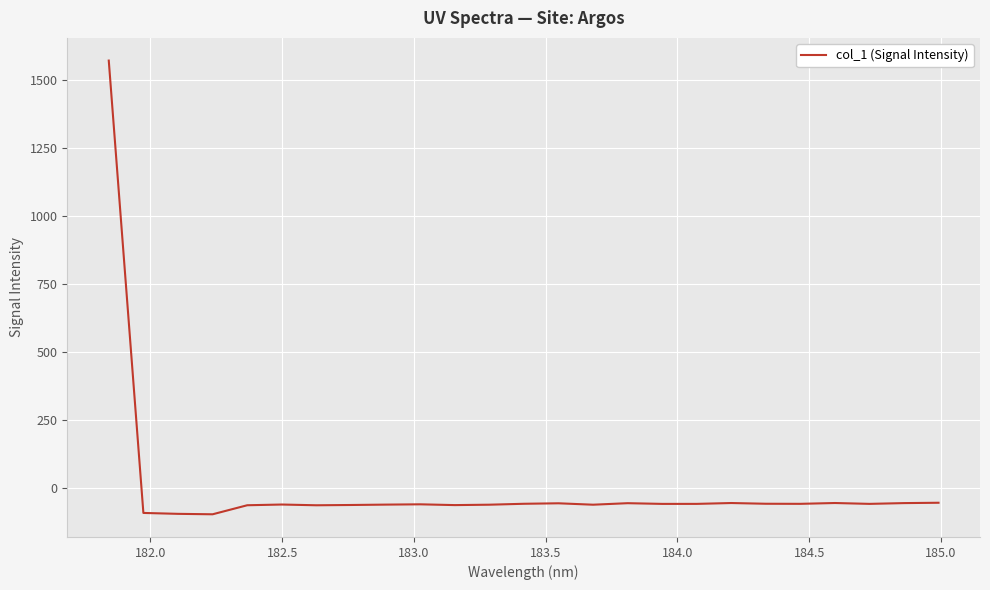

What is the maximum value shown in the chart?

1570.4